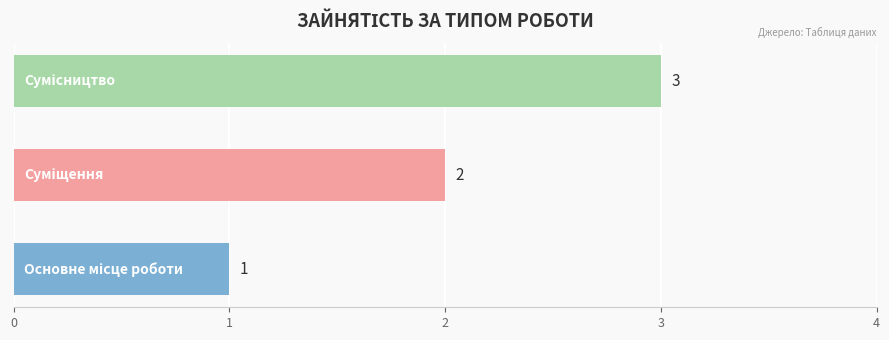

What is the greatest value displayed?

3